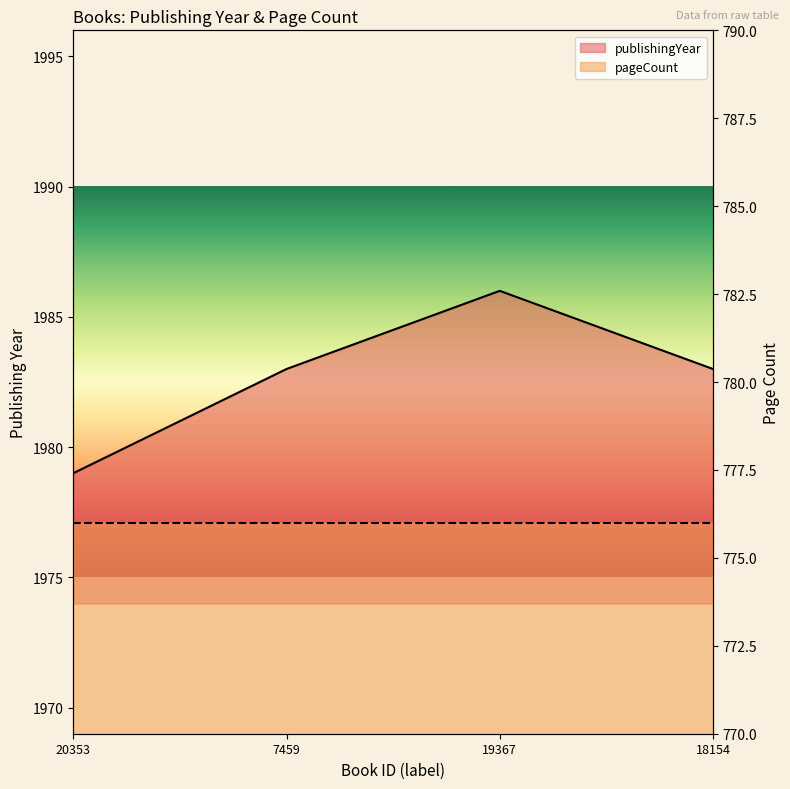

Does the chart have visible grid lines?

No